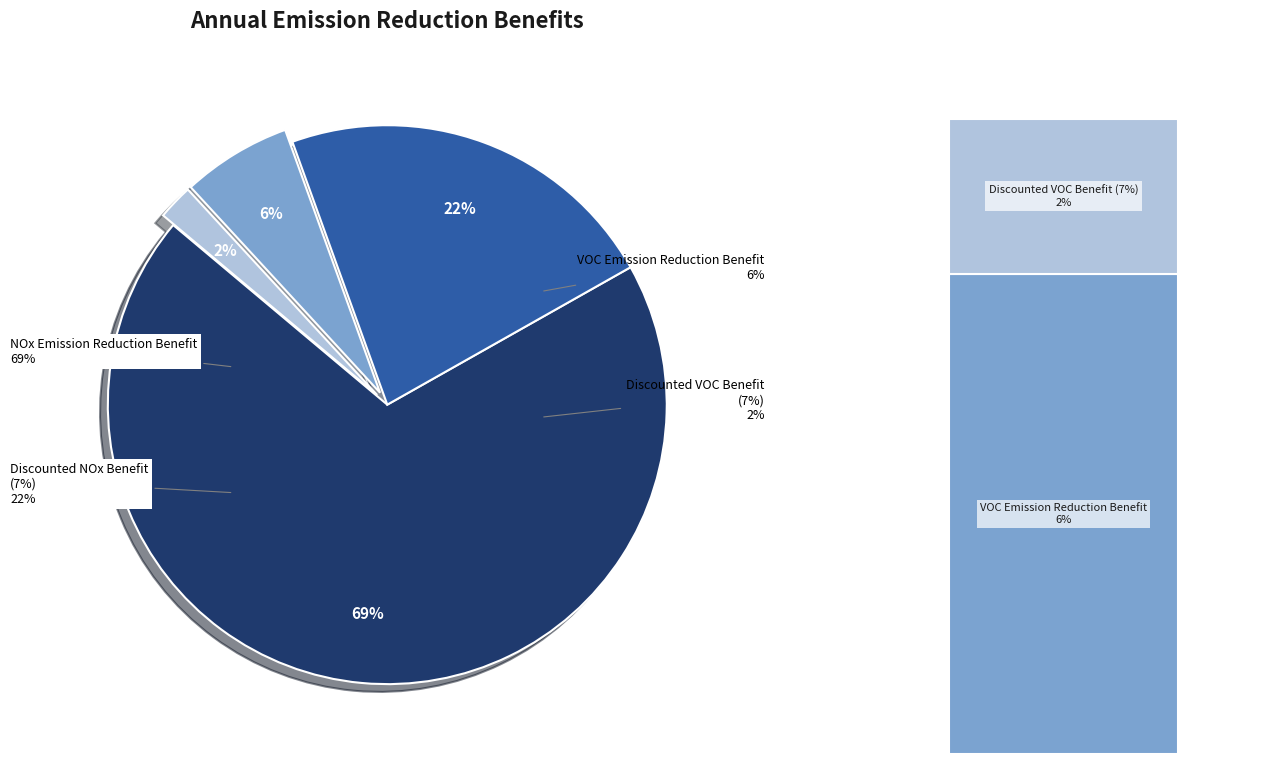

Which slice is the largest?

NOx Emission Reduction Benefit